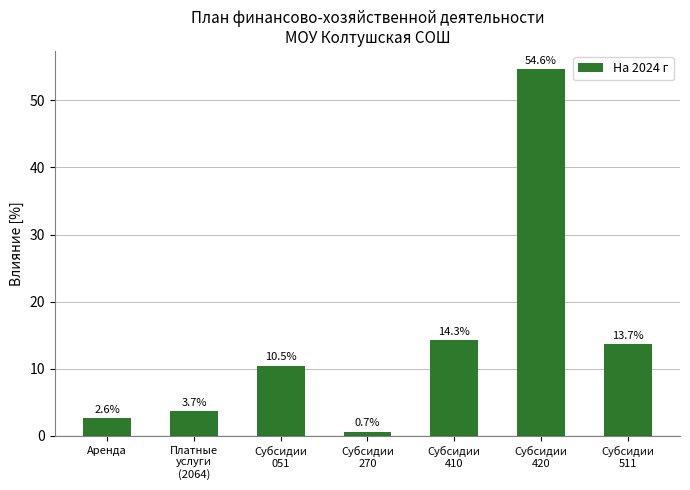

What is the label of the 7th bar from the right?

Аренда